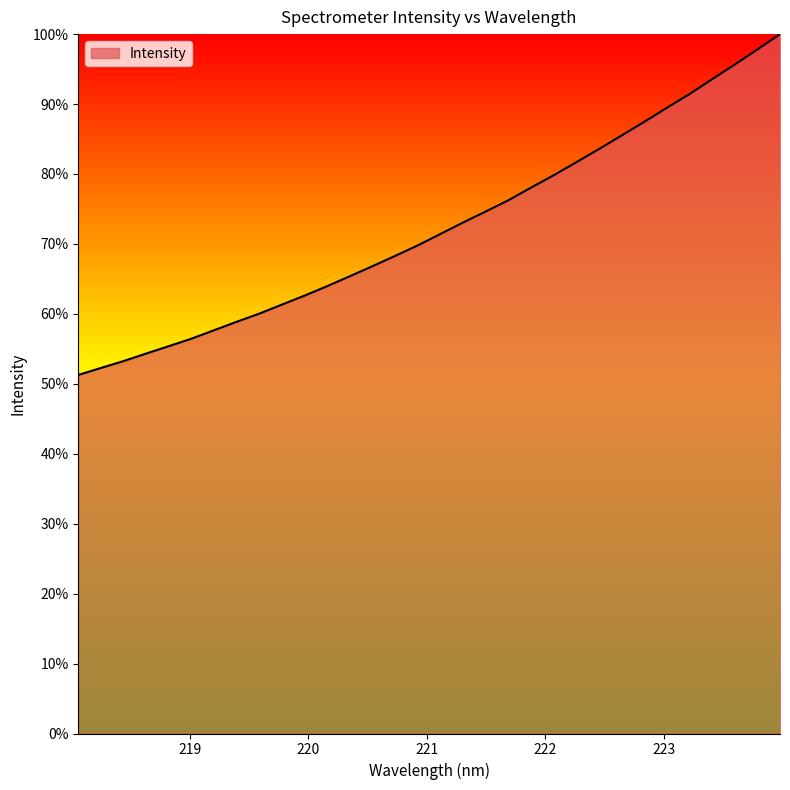

What is the minimum value shown in the chart?

51.3